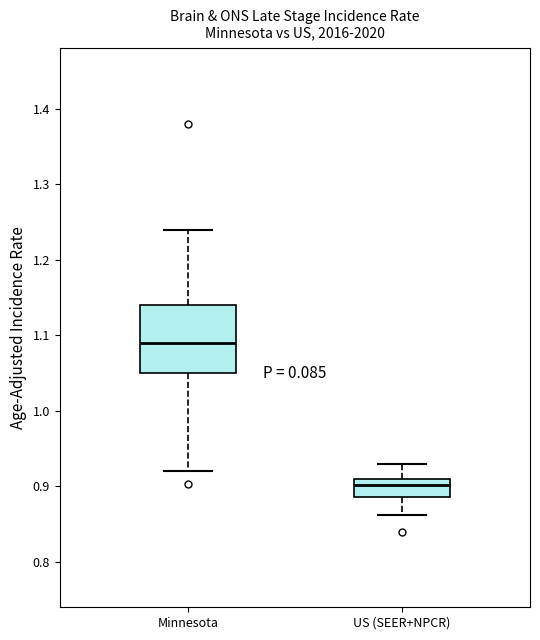

Where does the median line of the box for US (SEER+NPCR) sit on the y-axis? The values are not printed on the chart, so give them approximately, as read against the axis.

0.90